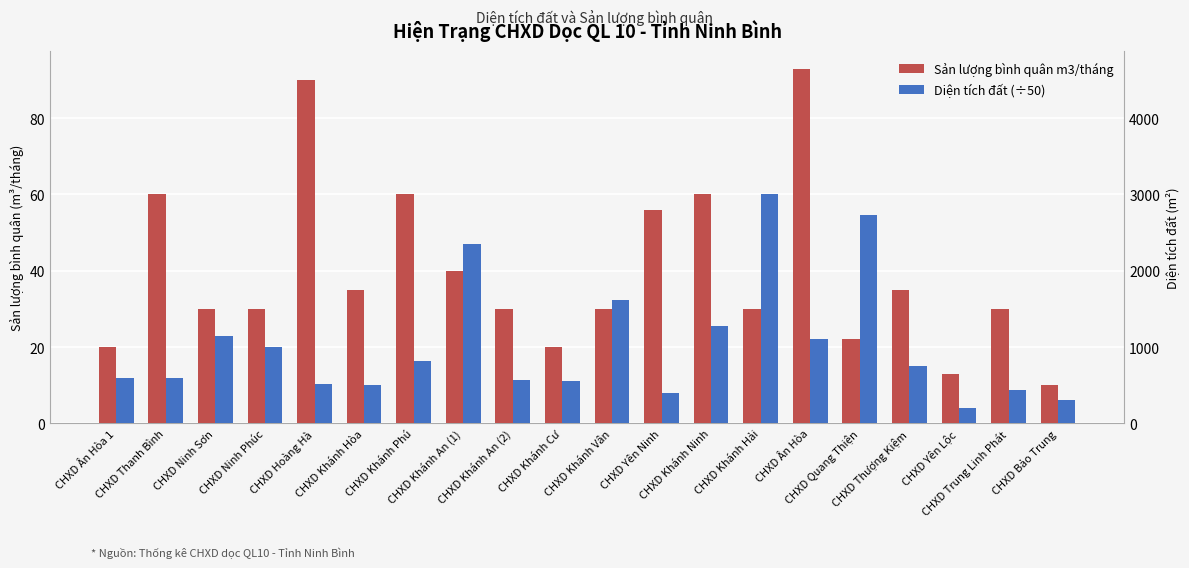

What is the total value across all series at CHXD Ân Hòa 1?

32.0